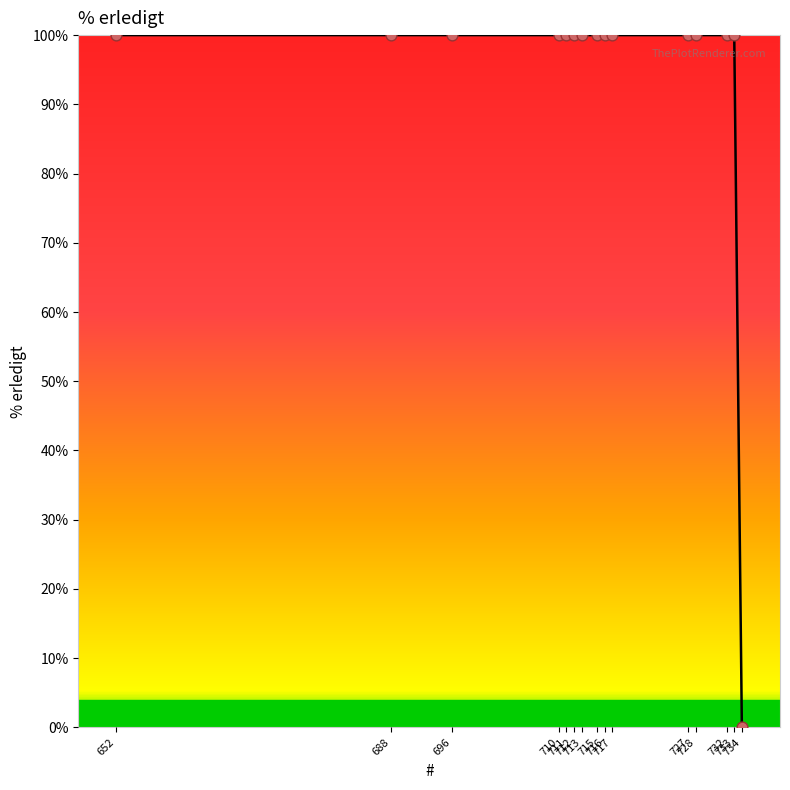

Approximately how many times larger is the value at 712 compared to 688?

1.0